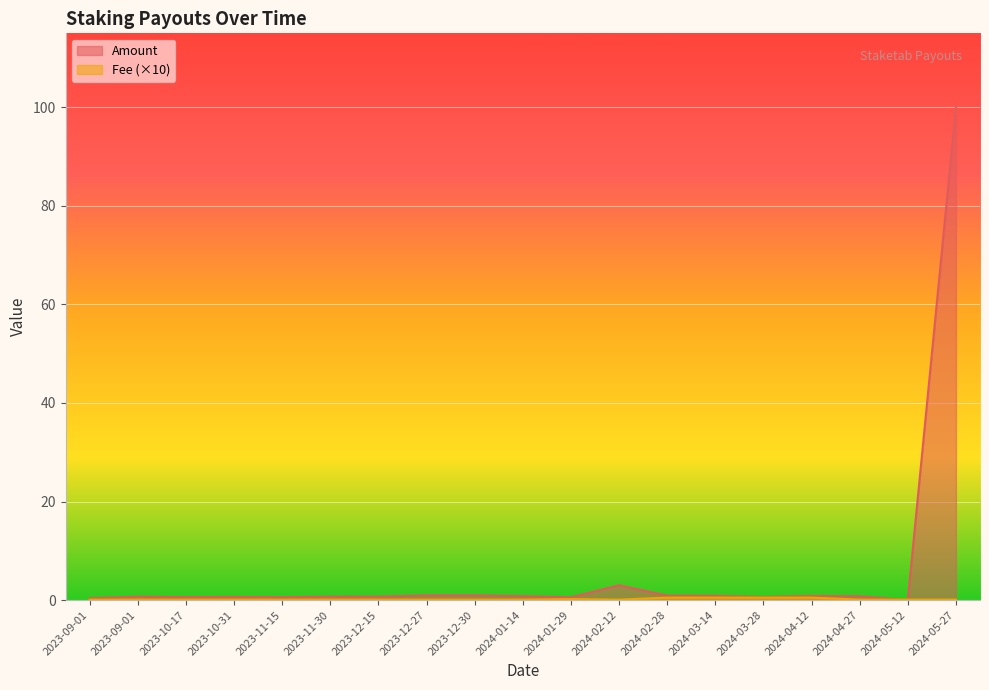

What is the total value across all series at 2023-11-30?

0.8